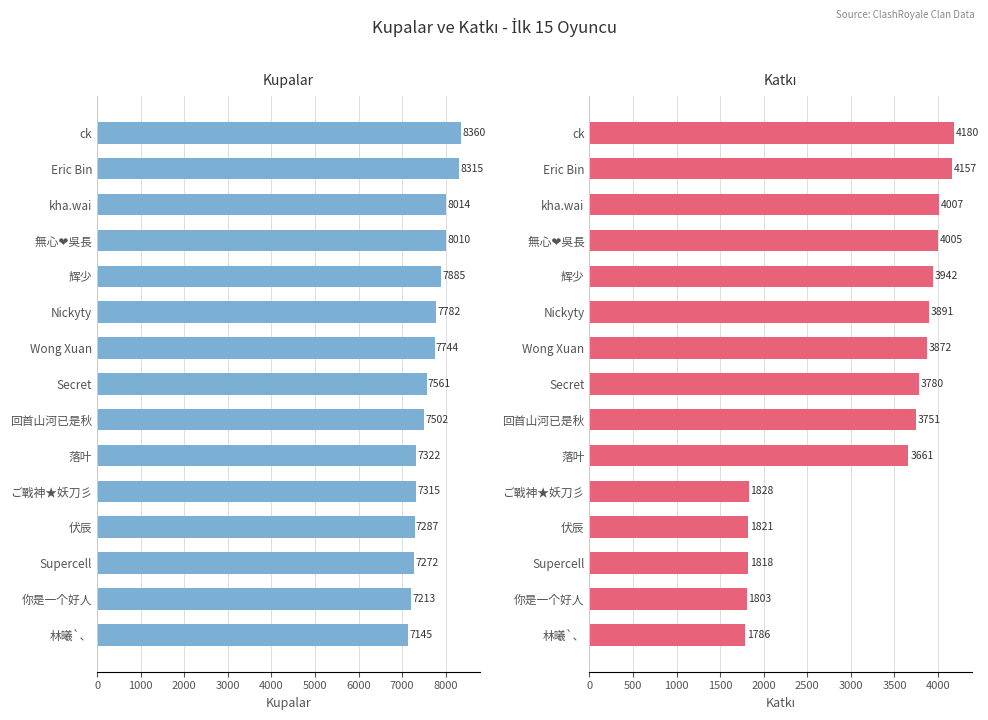

How many bars are there in total?

30